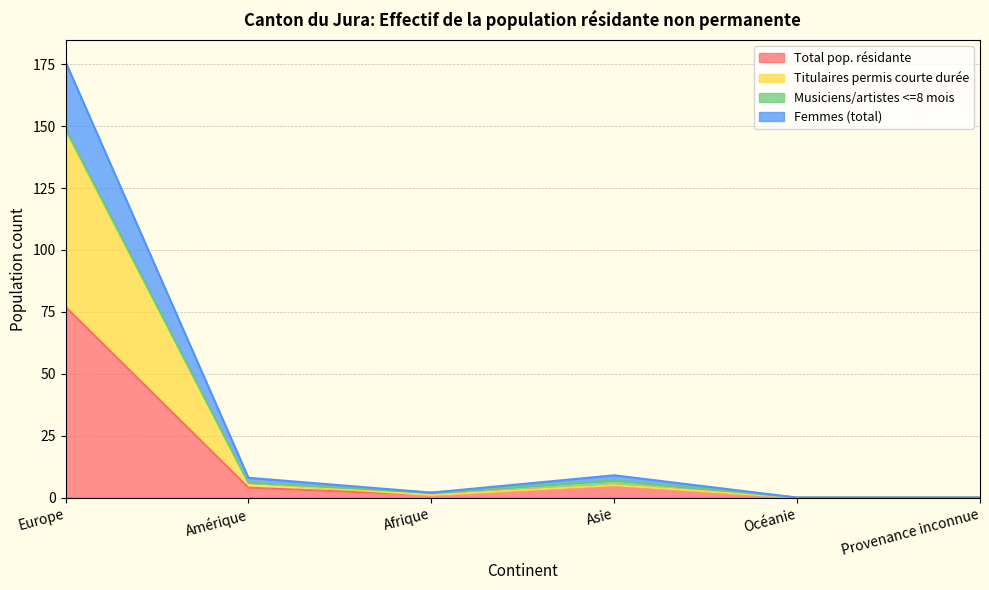

The value of Total pop. résidante at Europe is 105. True or false?

False